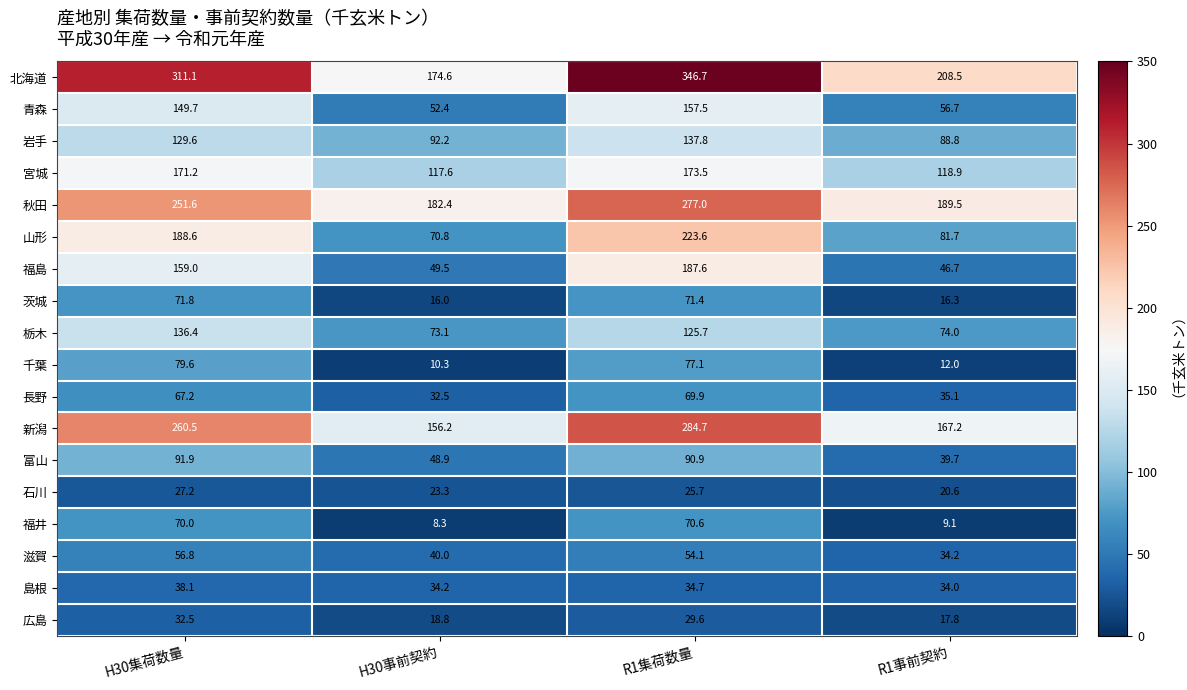

Is the value of 岩手 at H30集荷数量 greater than the value of 千葉 at H30集荷数量?

Yes